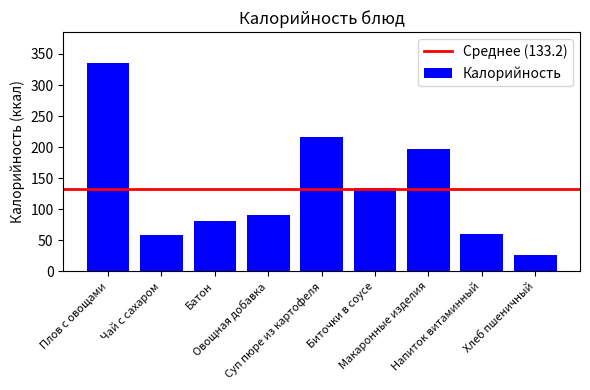

What is the sum of all values?

1198.4